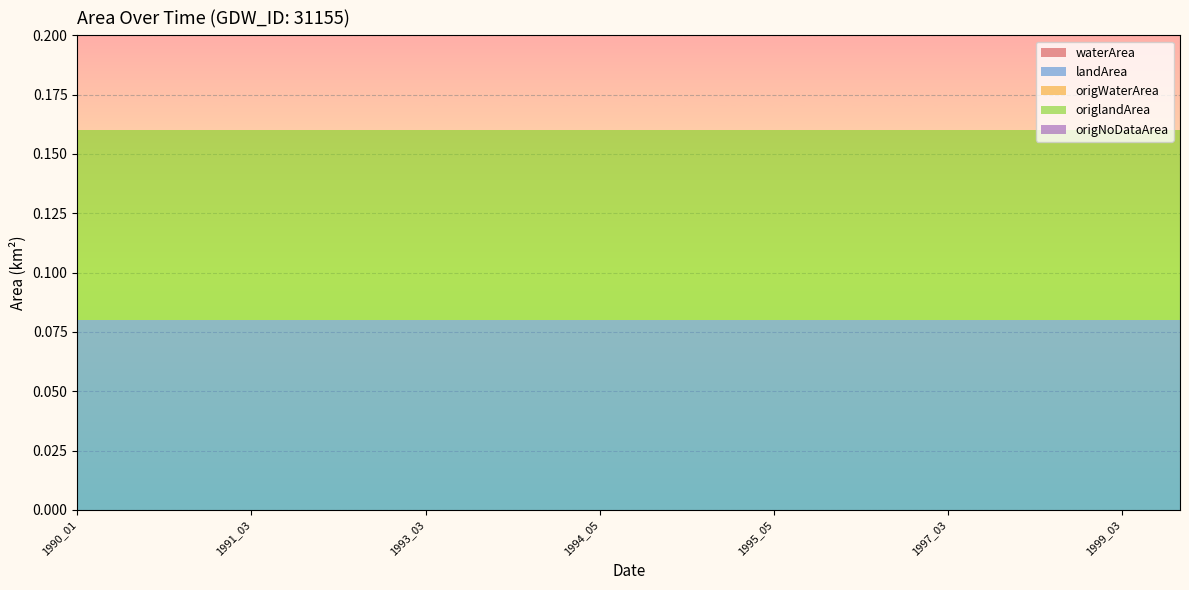

Reading left to right, extract all data points from this chart.

waterArea: 1990_01=0.0	1990_02=0.0	1990_03=0.0	1991_03=0.0	1992_03=0.0	1992_04=0.0	1993_03=0.0	1993_05=0.0	1994_03=0.0	1994_05=0.0	1994_06=0.0	1995_04=0.0	1995_05=0.0	1996_04=0.0	1996_05=0.0	1997_03=0.0	1997_11=0.0	1998_05=0.0	1999_03=0.0	1999_04=0.0
landArea: 1990_01=0.1	1990_02=0.1	1990_03=0.1	1991_03=0.1	1992_03=0.1	1992_04=0.1	1993_03=0.1	1993_05=0.1	1994_03=0.1	1994_05=0.1	1994_06=0.1	1995_04=0.1	1995_05=0.1	1996_04=0.1	1996_05=0.1	1997_03=0.1	1997_11=0.1	1998_05=0.1	1999_03=0.1	1999_04=0.1
origWaterArea: 1990_01=0.0	1990_02=0.0	1990_03=0.0	1991_03=0.0	1992_03=0.0	1992_04=0.0	1993_03=0.0	1993_05=0.0	1994_03=0.0	1994_05=0.0	1994_06=0.0	1995_04=0.0	1995_05=0.0	1996_04=0.0	1996_05=0.0	1997_03=0.0	1997_11=0.0	1998_05=0.0	1999_03=0.0	1999_04=0.0
origlandArea: 1990_01=0.1	1990_02=0.1	1990_03=0.1	1991_03=0.1	1992_03=0.1	1992_04=0.1	1993_03=0.1	1993_05=0.1	1994_03=0.1	1994_05=0.1	1994_06=0.1	1995_04=0.1	1995_05=0.1	1996_04=0.1	1996_05=0.1	1997_03=0.1	1997_11=0.1	1998_05=0.1	1999_03=0.1	1999_04=0.1
origNoDataArea: 1990_01=0.0	1990_02=0.0	1990_03=0.0	1991_03=0.0	1992_03=0.0	1992_04=0.0	1993_03=0.0	1993_05=0.0	1994_03=0.0	1994_05=0.0	1994_06=0.0	1995_04=0.0	1995_05=0.0	1996_04=0.0	1996_05=0.0	1997_03=0.0	1997_11=0.0	1998_05=0.0	1999_03=0.0	1999_04=0.0